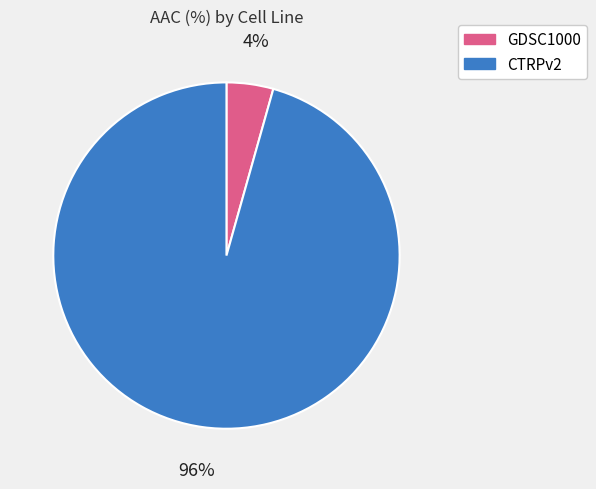

Between CTRPv2 and GDSC1000, which is larger?

CTRPv2